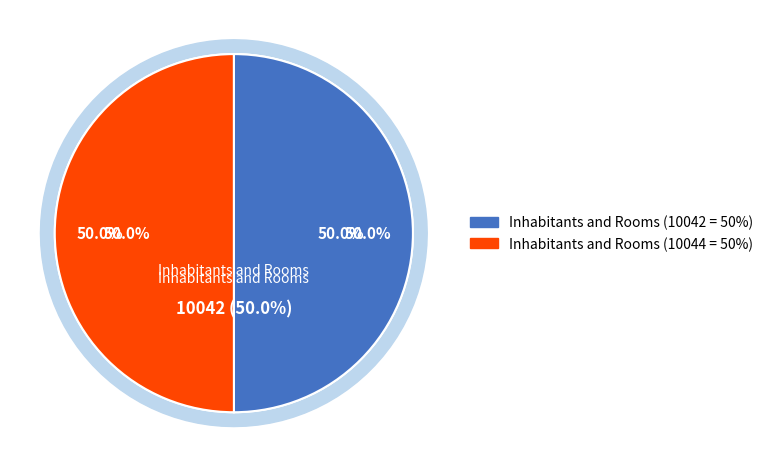

Which category has the smallest portion of the pie?

Inhabitants and Rooms (10042)